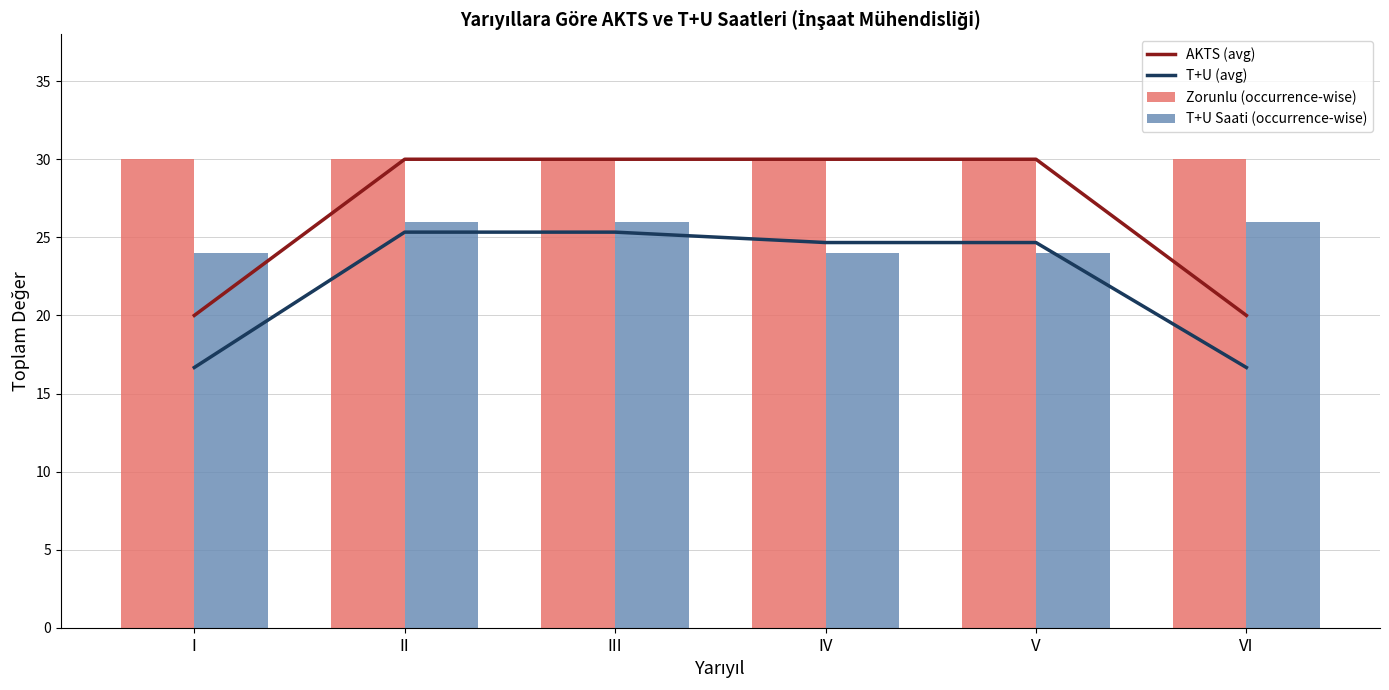

What is the average value of the Zorunlu (occurrence-wise) series?

30